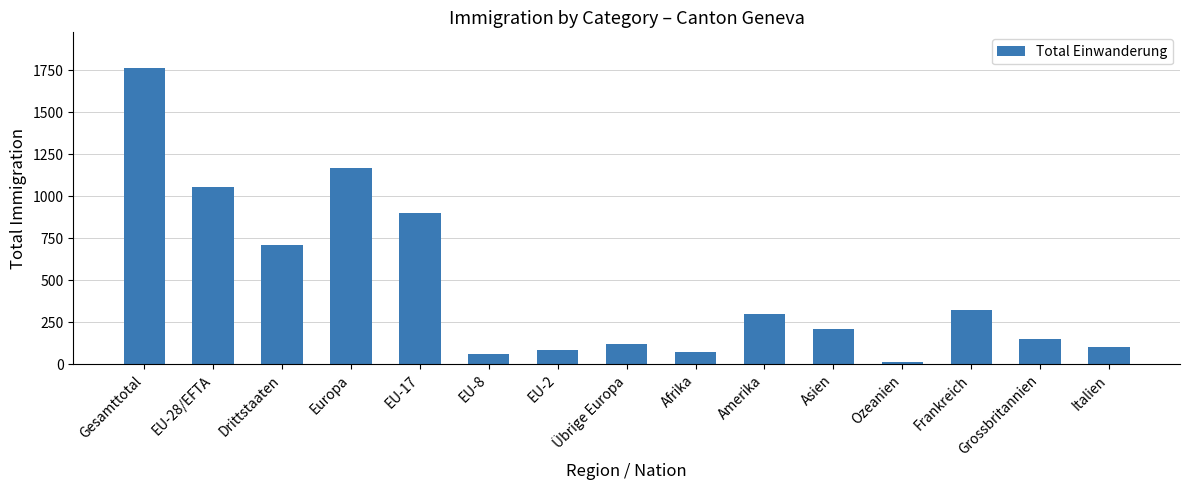

Does the chart contain any negative values?

No